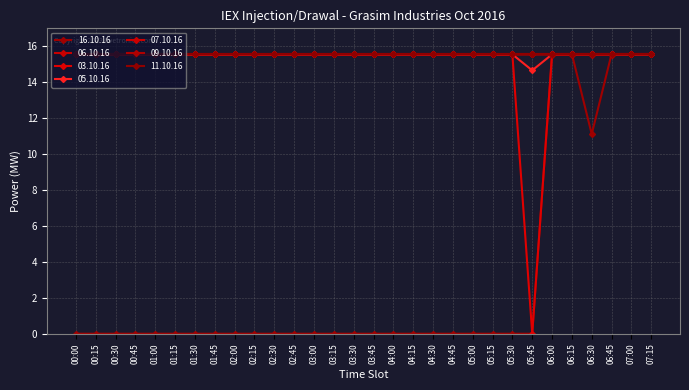

Count the number of data series in this chart.

7